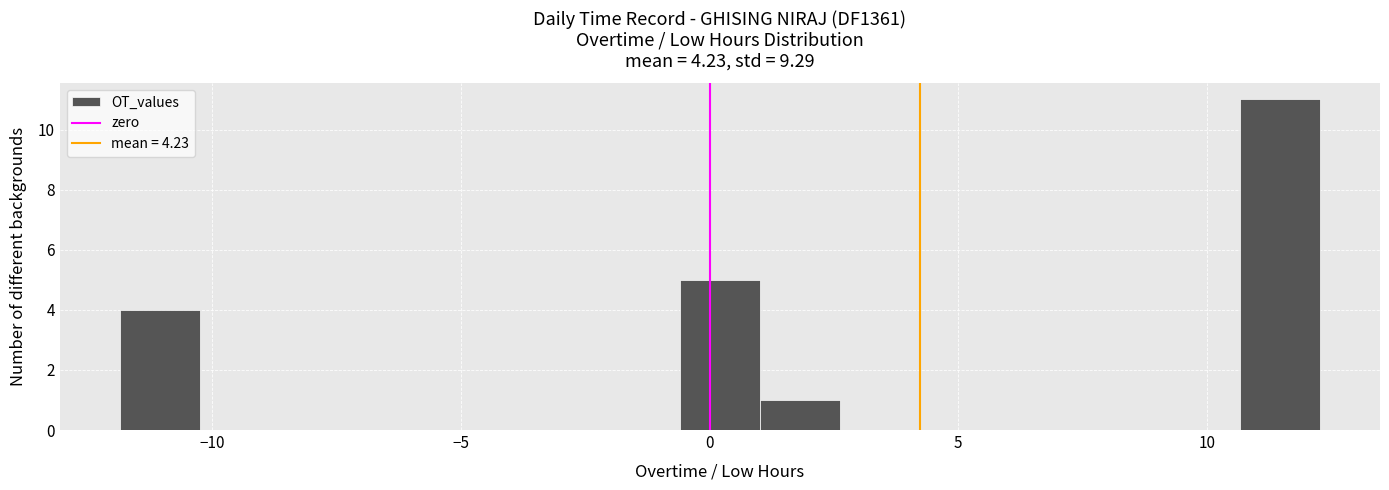

Around what value on the x-axis is the tallest bar? Give the approximate position of its centre, as read against the axis.

11.5